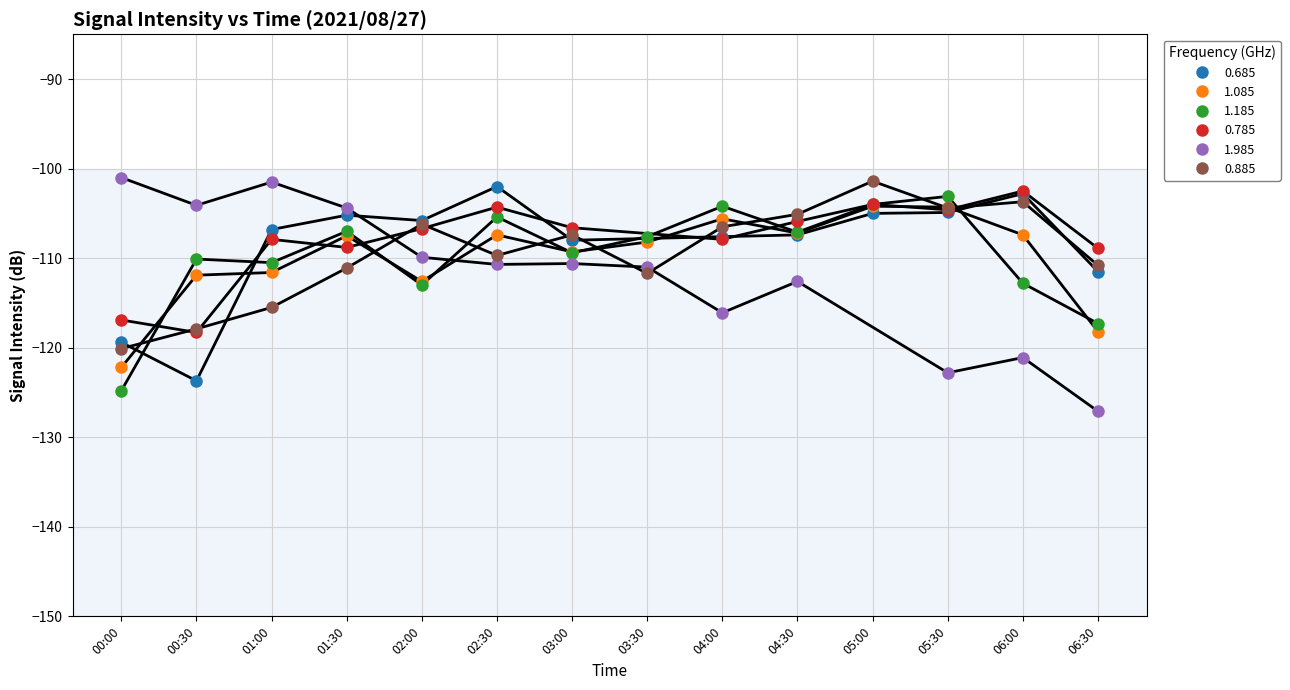

What is the difference between the 1.185 values at 03:30 and 05:30?

4.5